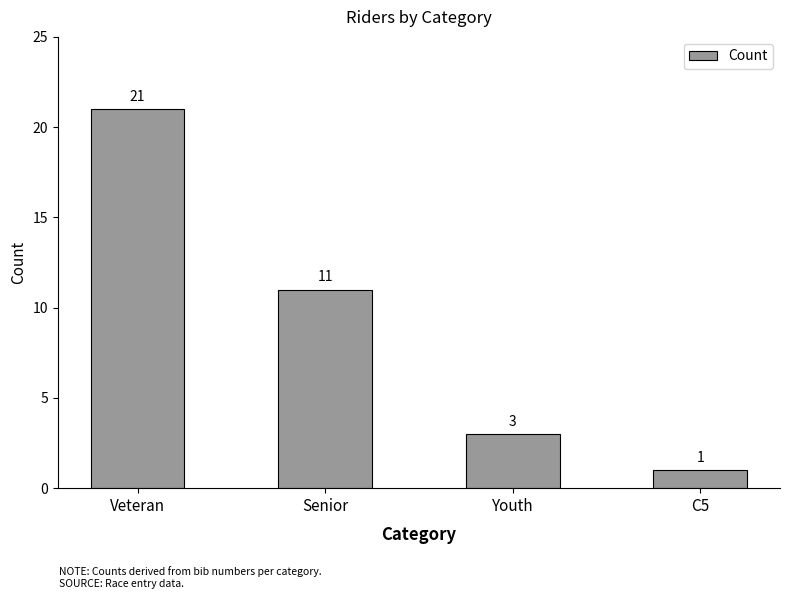

The chart shows a value of 11 at Senior. True or false?

True